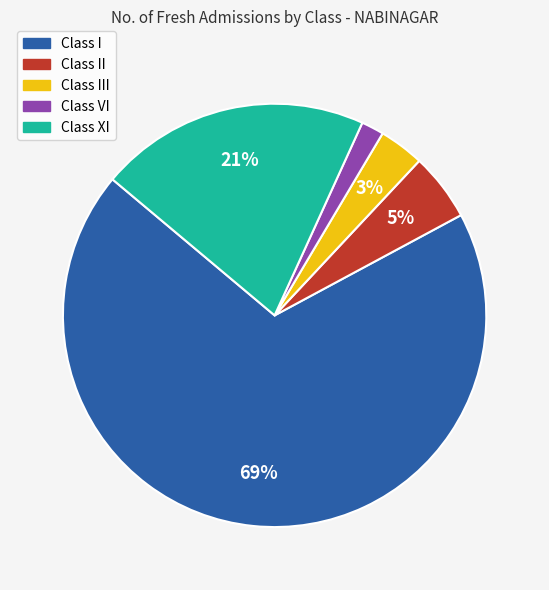

Does any single category account for the majority?

Yes